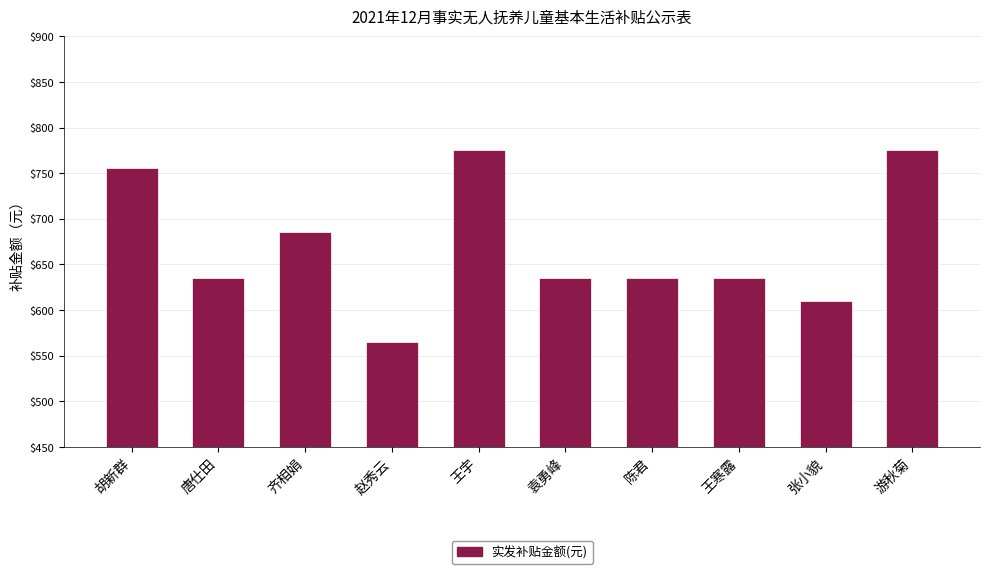

What position from the right is 胡新群?

10